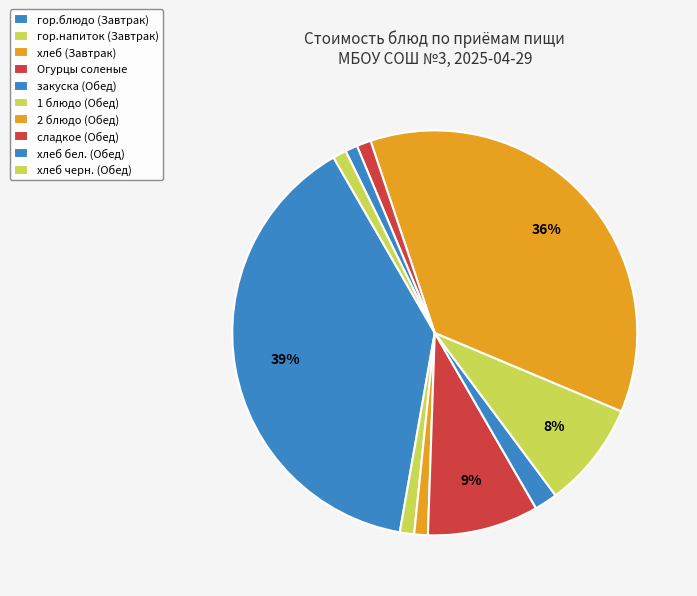

How many segments does this pie chart have?

10